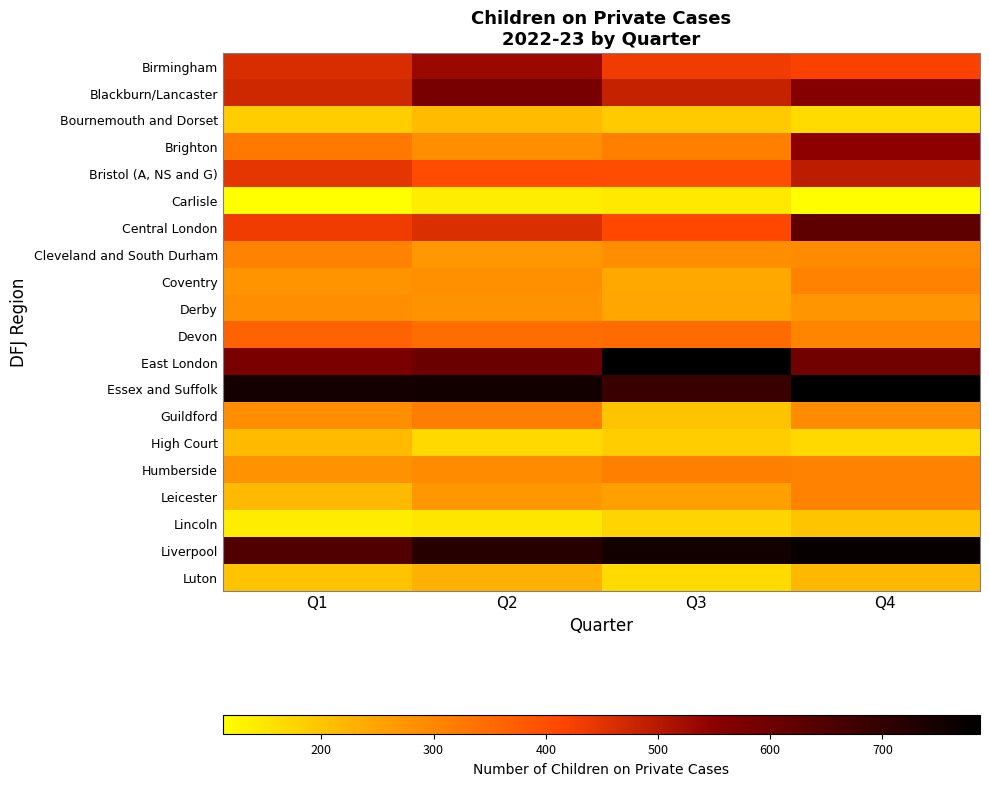

Which series has the widest spread of values?

Brighton